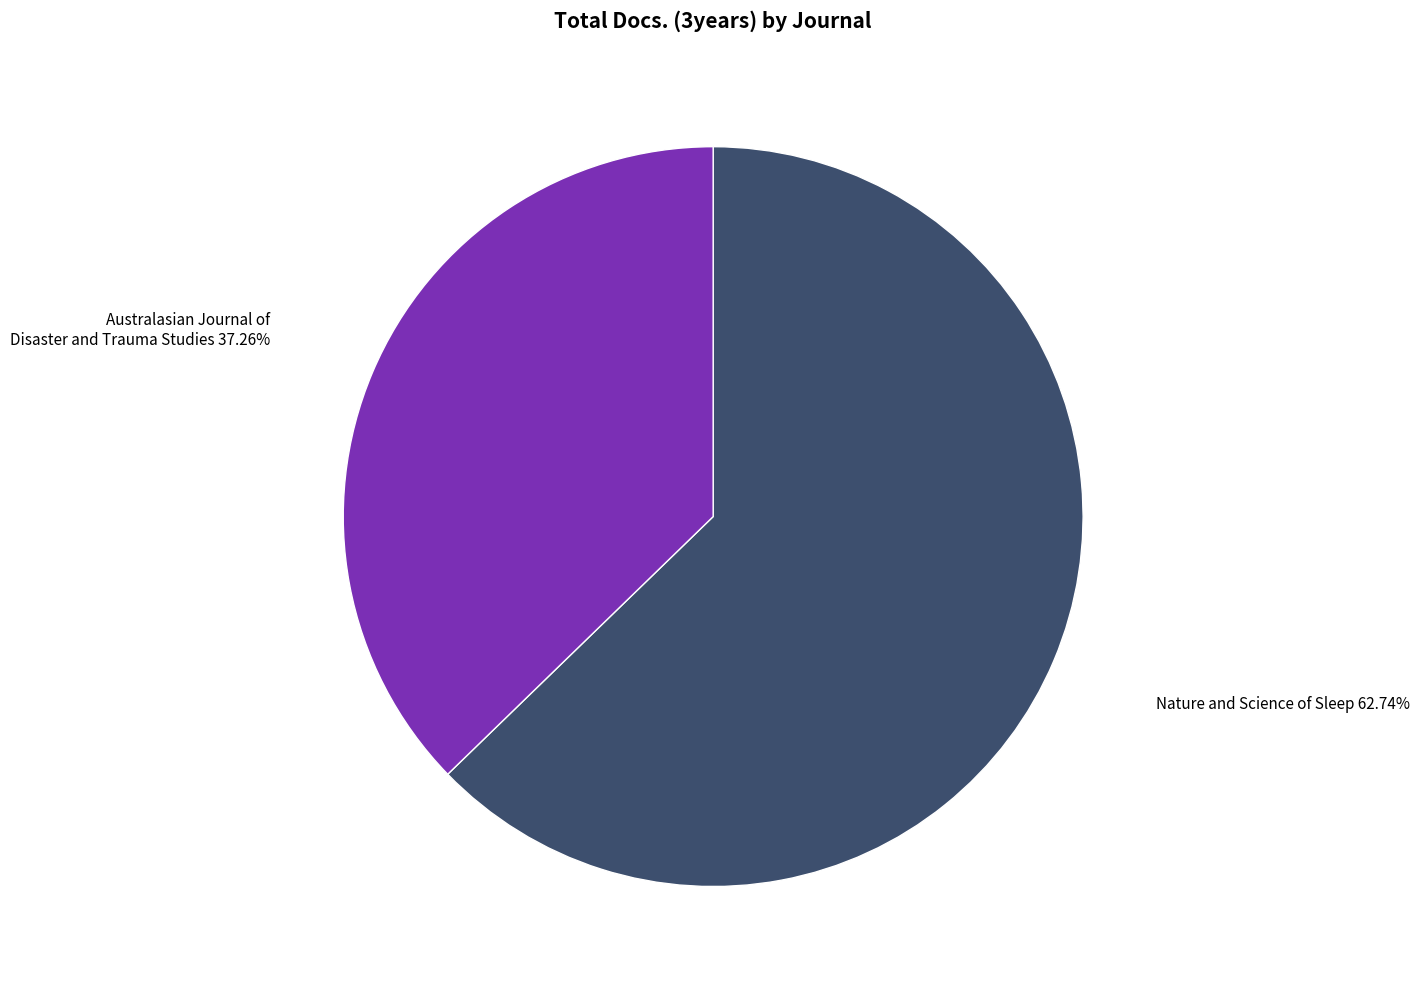

Count the number of slices in the pie.

2